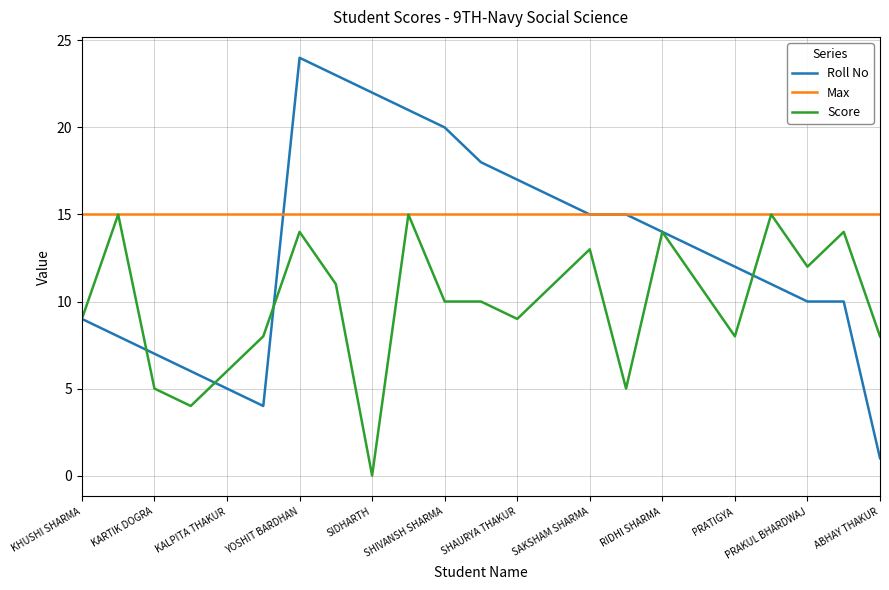

List the series in order of their overall mean, lowest first.

Score, Roll No, Max